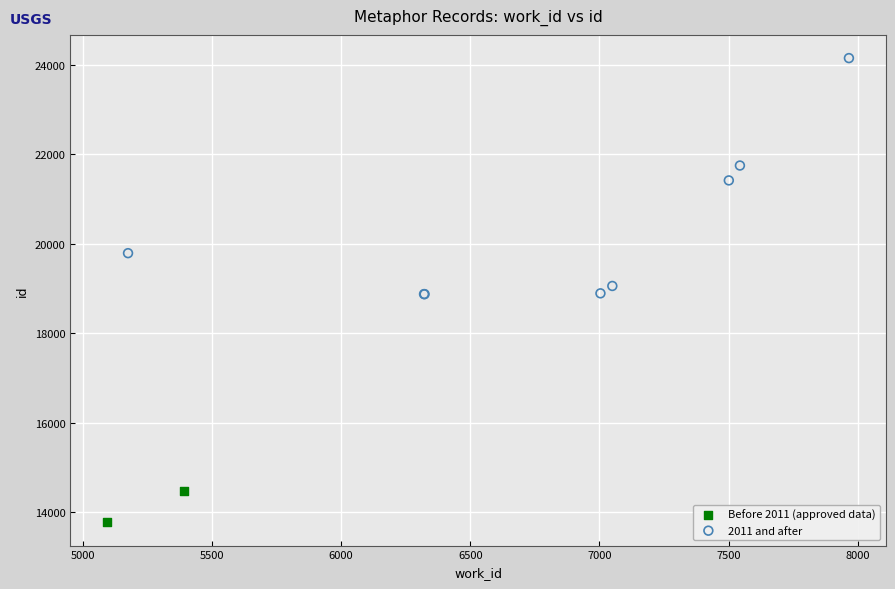

What are all the series names shown in the legend?

Before 2011 (approved data), 2011 and after